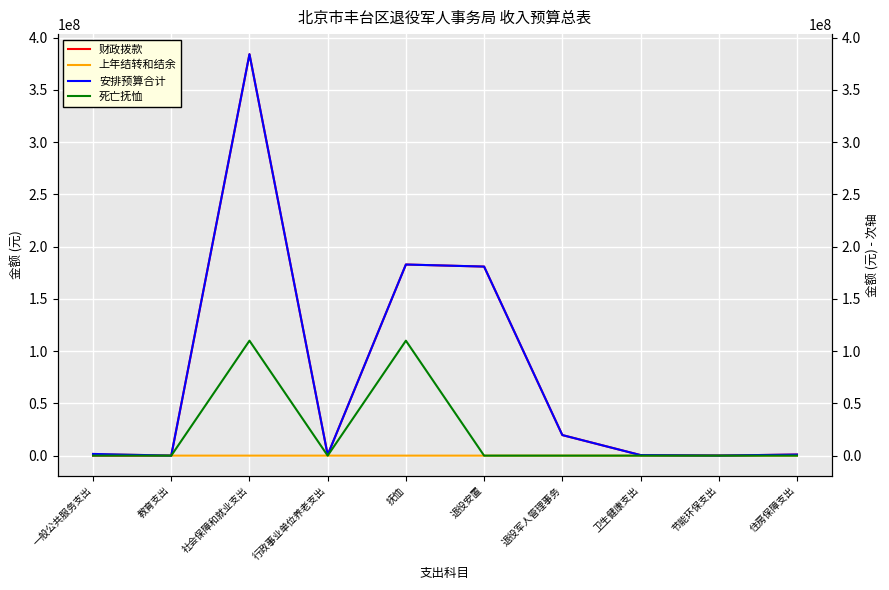

Which series changed the most between 退役安置 and 住房保障支出?

财政拨款